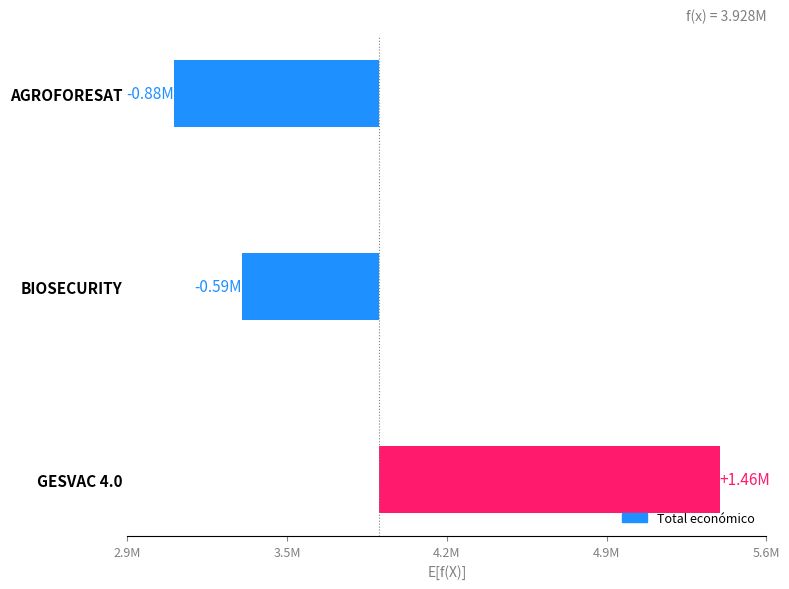

Reading left to right, extract all data points from this chart.

1462457	-585889	-876568